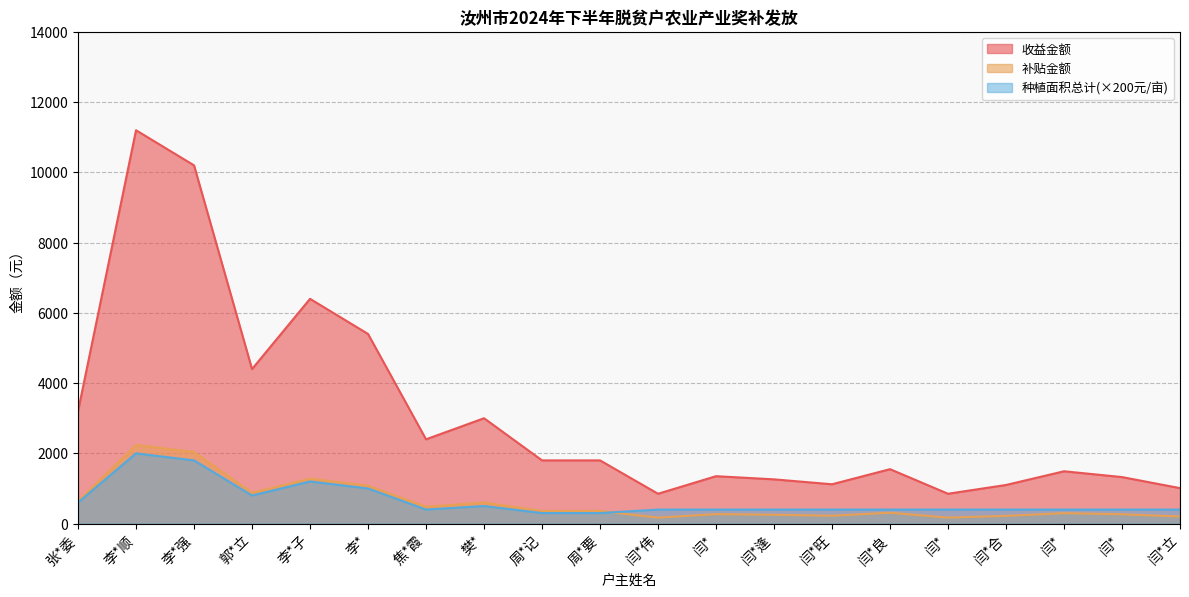

What is the minimum value shown in the chart?

170